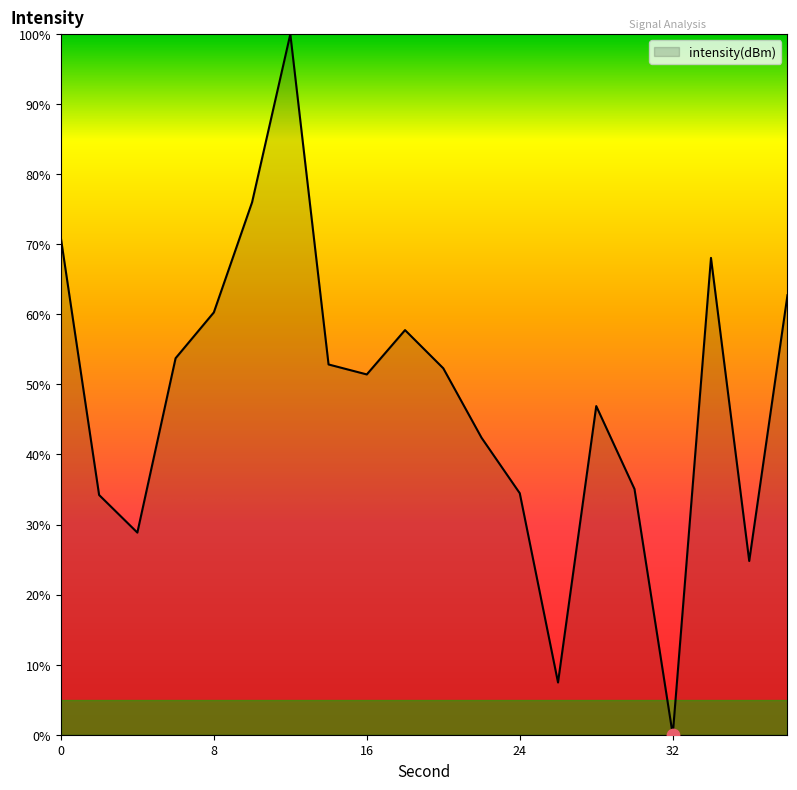

What is the greatest value displayed?

100.0